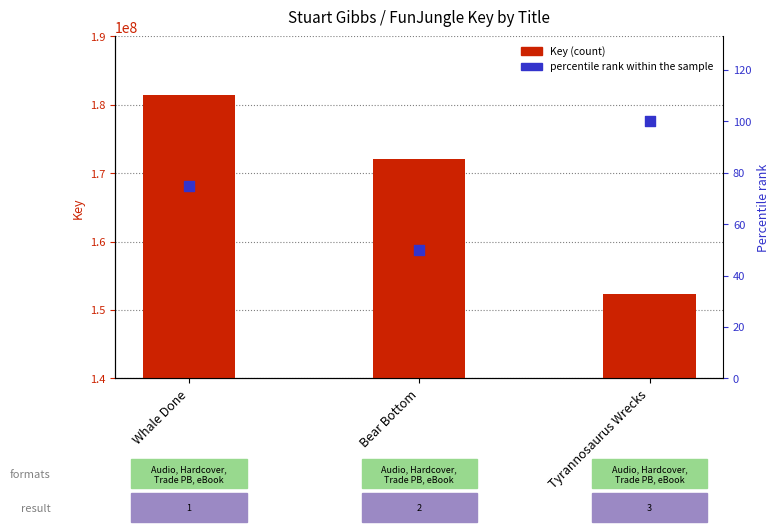

Which series contains the lowest Y value?

percentile rank within the sample